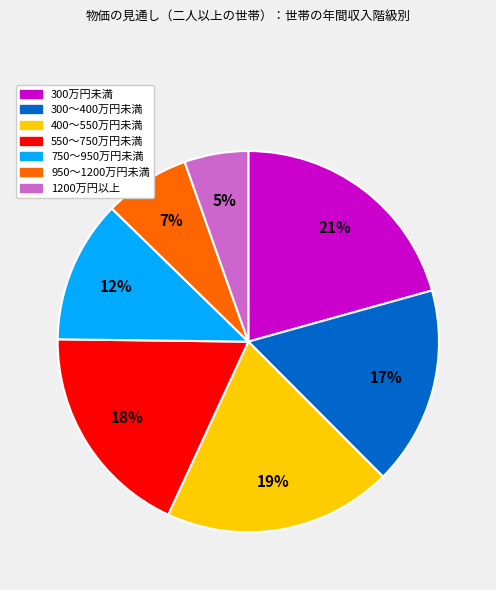

Between 300万円未満 and 400～550万円未満, which is larger?

300万円未満